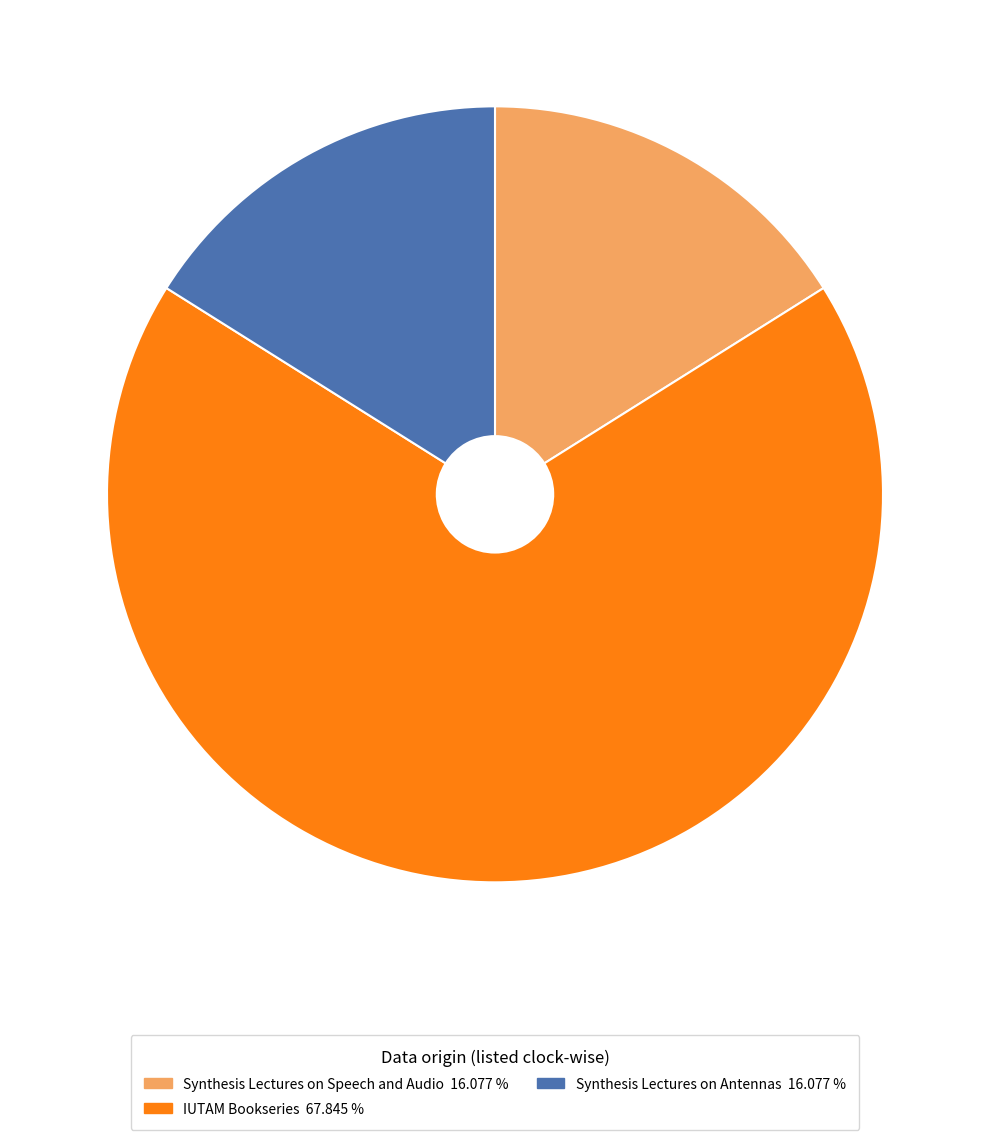

How many segments does this pie chart have?

3